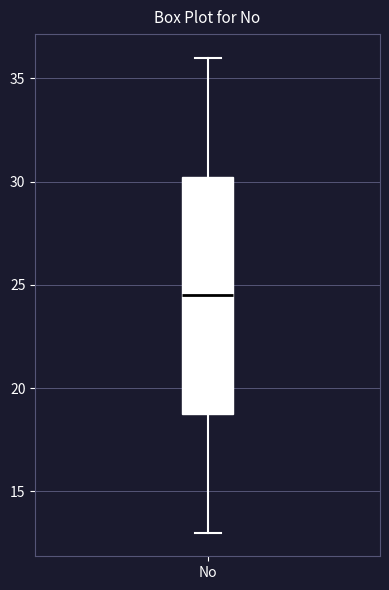

Transcribe this box plot: give where the median line is, the range the box spans, and where the two whiskers end, as read against the y-axis. The values are not printed on the chart, so give them approximately, as read against the axis.

median 24.5, box 19.0 to 30.5, whiskers 13.0 to 36.0